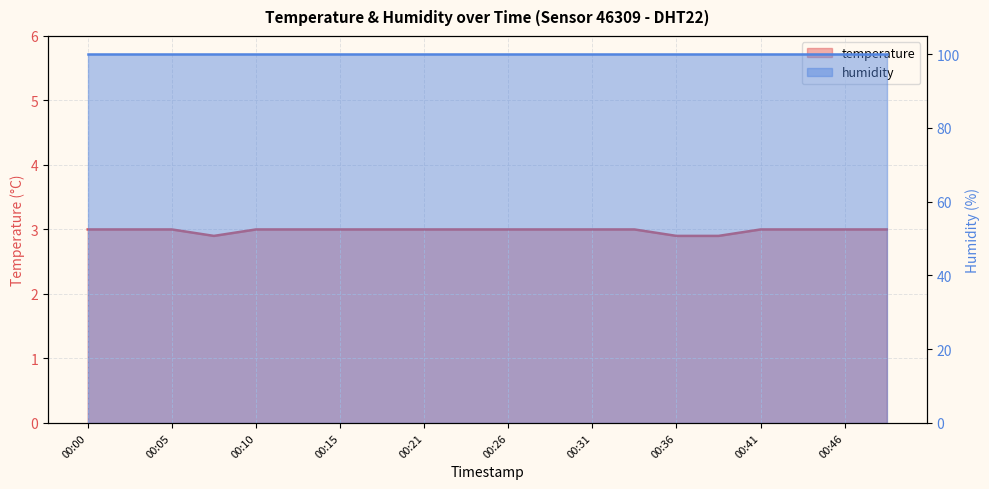

Rank the categories by value from lowest to highest.

00:08, 00:36, 00:38, 00:00, 00:03, 00:05, 00:10, 00:13, 00:15, 00:18, 00:21, 00:23, 00:26, 00:28, 00:31, 00:33, 00:41, 00:43, 00:46, 00:48